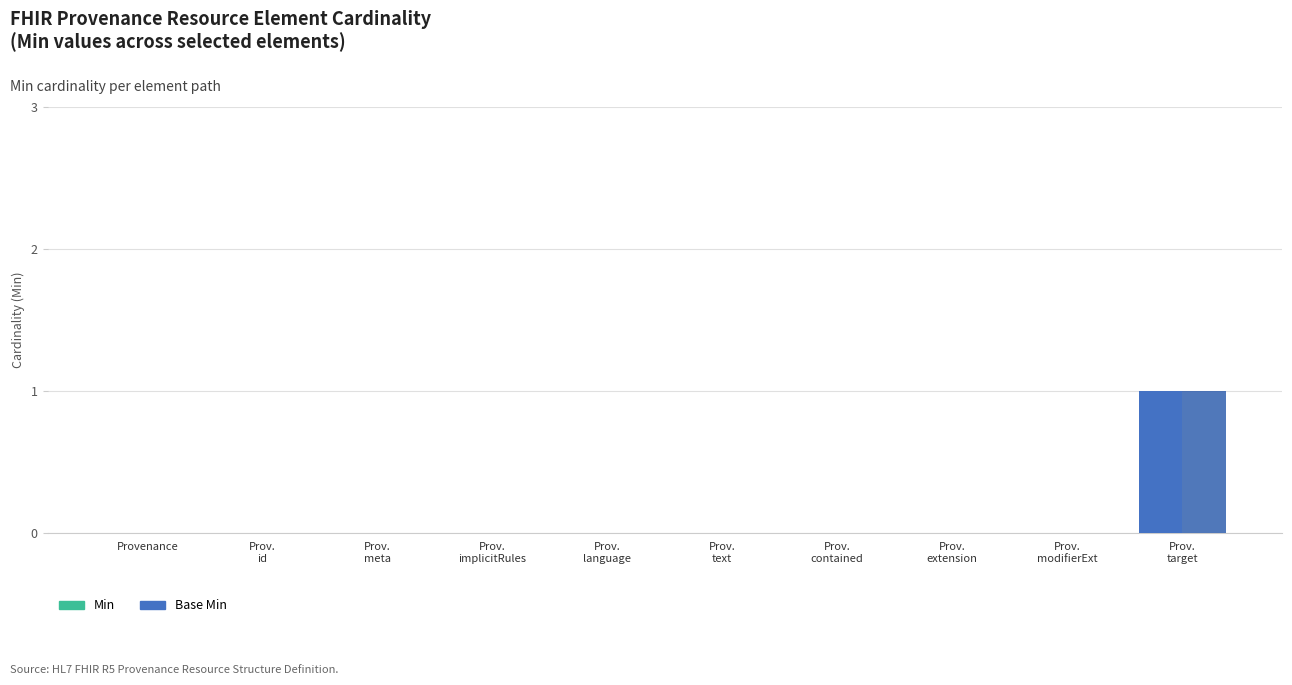

Which series has the largest total across all categories?

Min